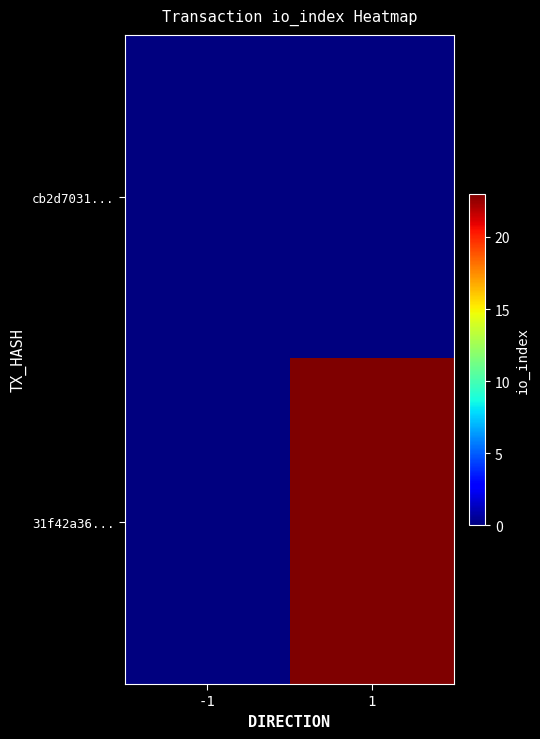

Rank the series at 1 from lowest to highest value.

cb2d7031..., 31f42a36...